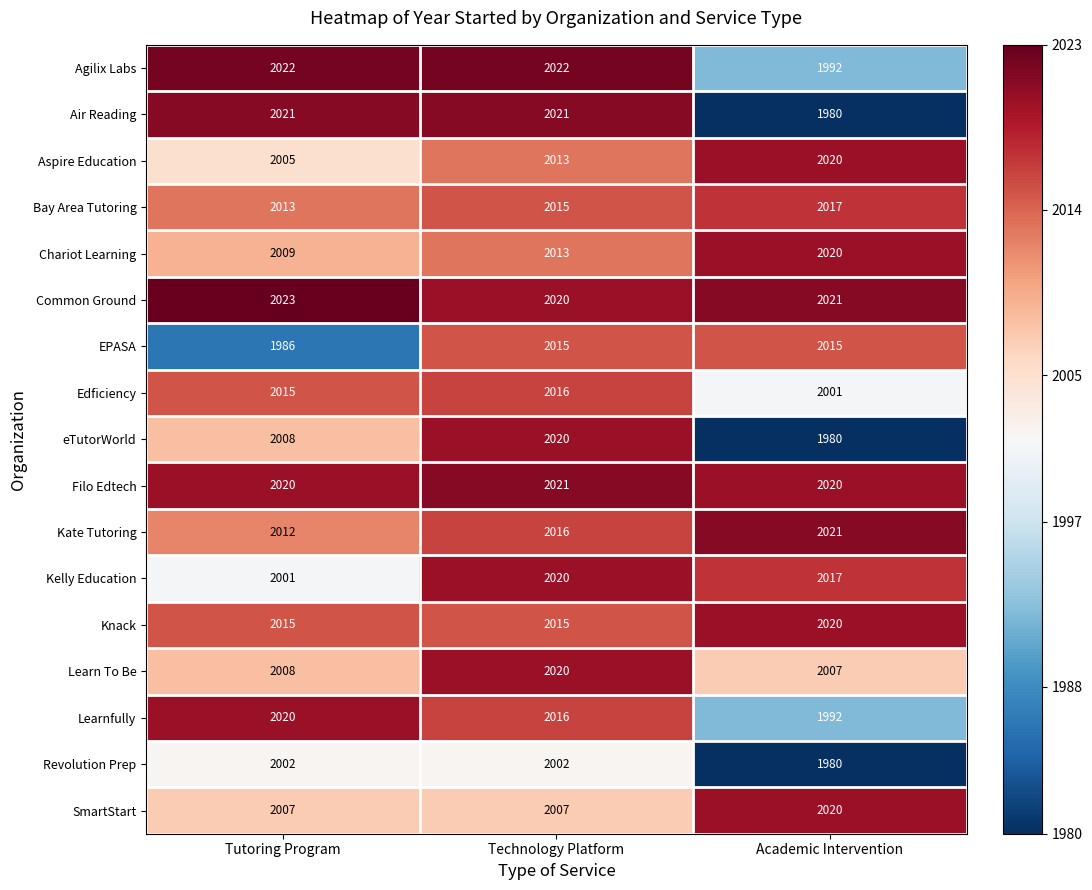

Which series changed the most between Tutoring Program and Academic Intervention?

Air Reading